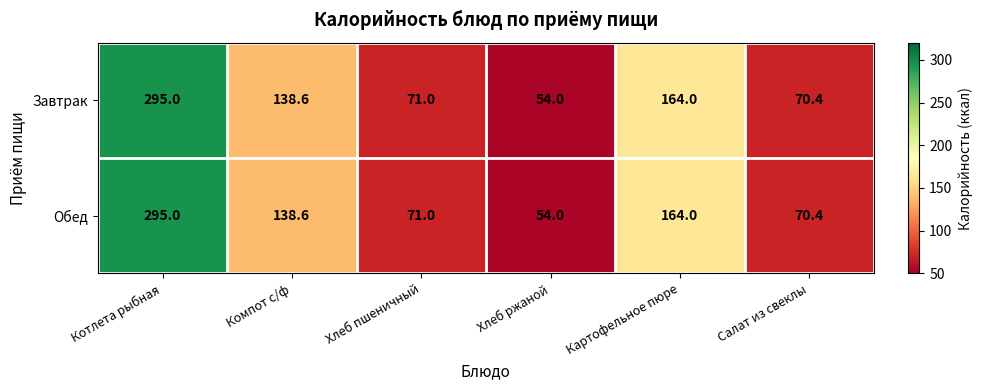

The Обед series shows 179.5 at Котлета рыбная. True or false?

False